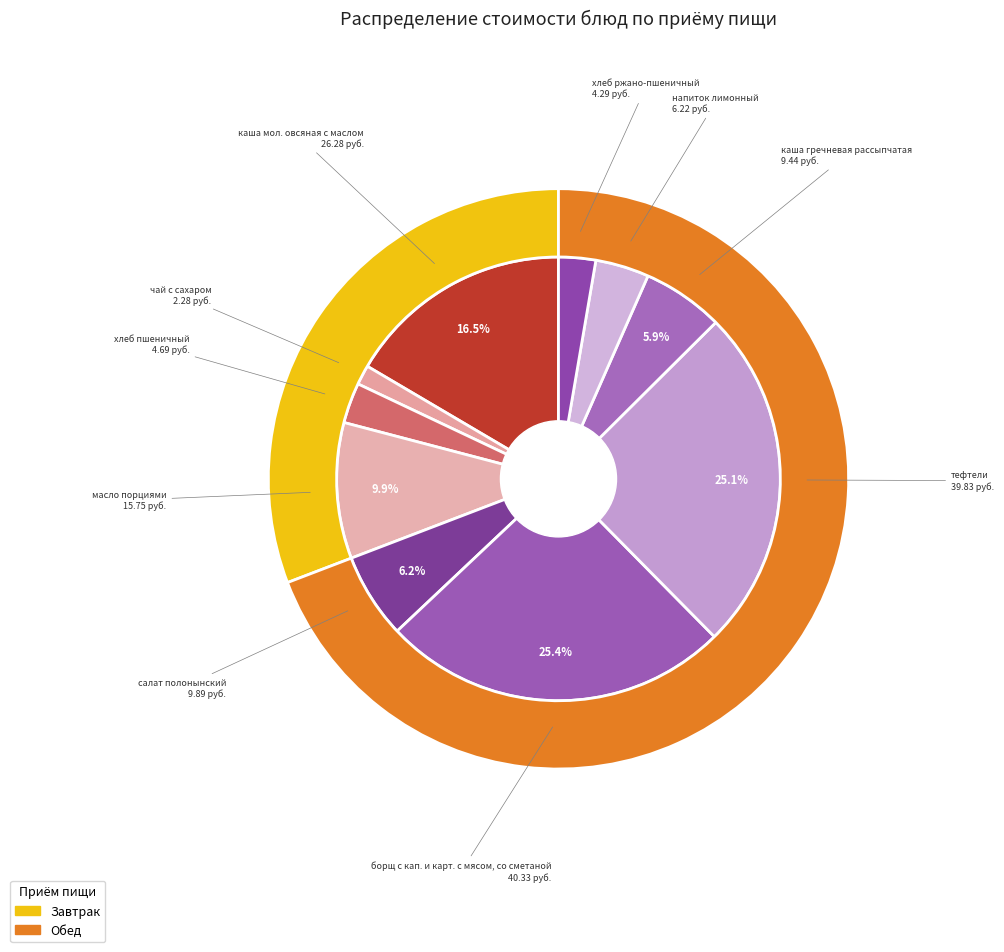

True or false: тефтели accounts for 25% of the total.

True